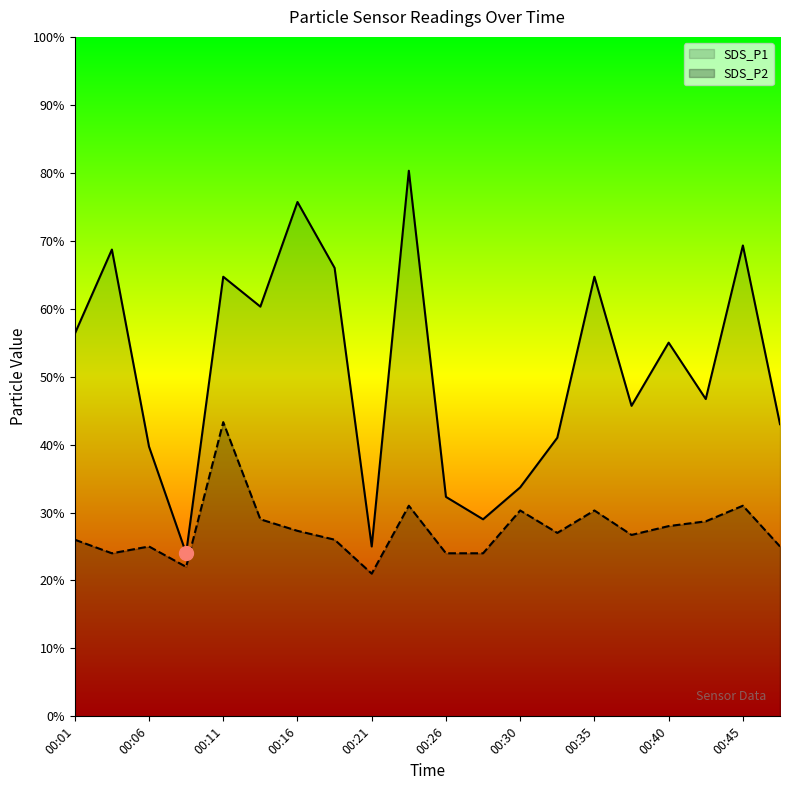

True or false: SDS_P1 and SDS_P2 intersect in this chart.

False